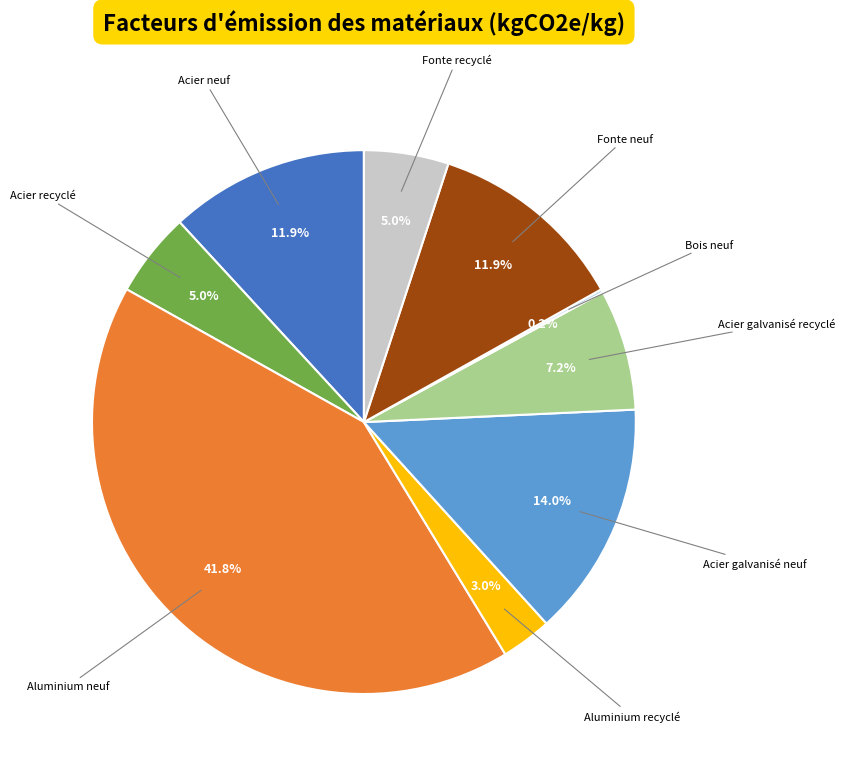

Is there a majority slice in this chart?

No